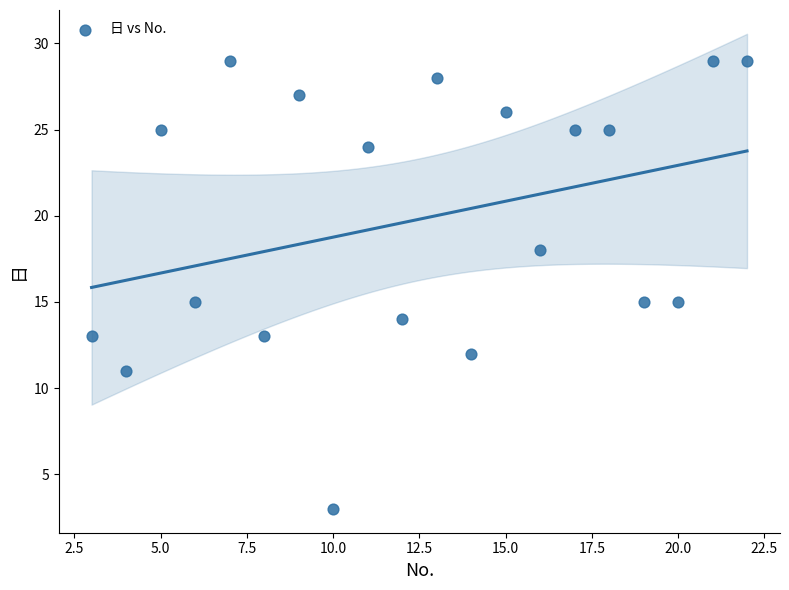

What is the range of X values (max minus min)?

19